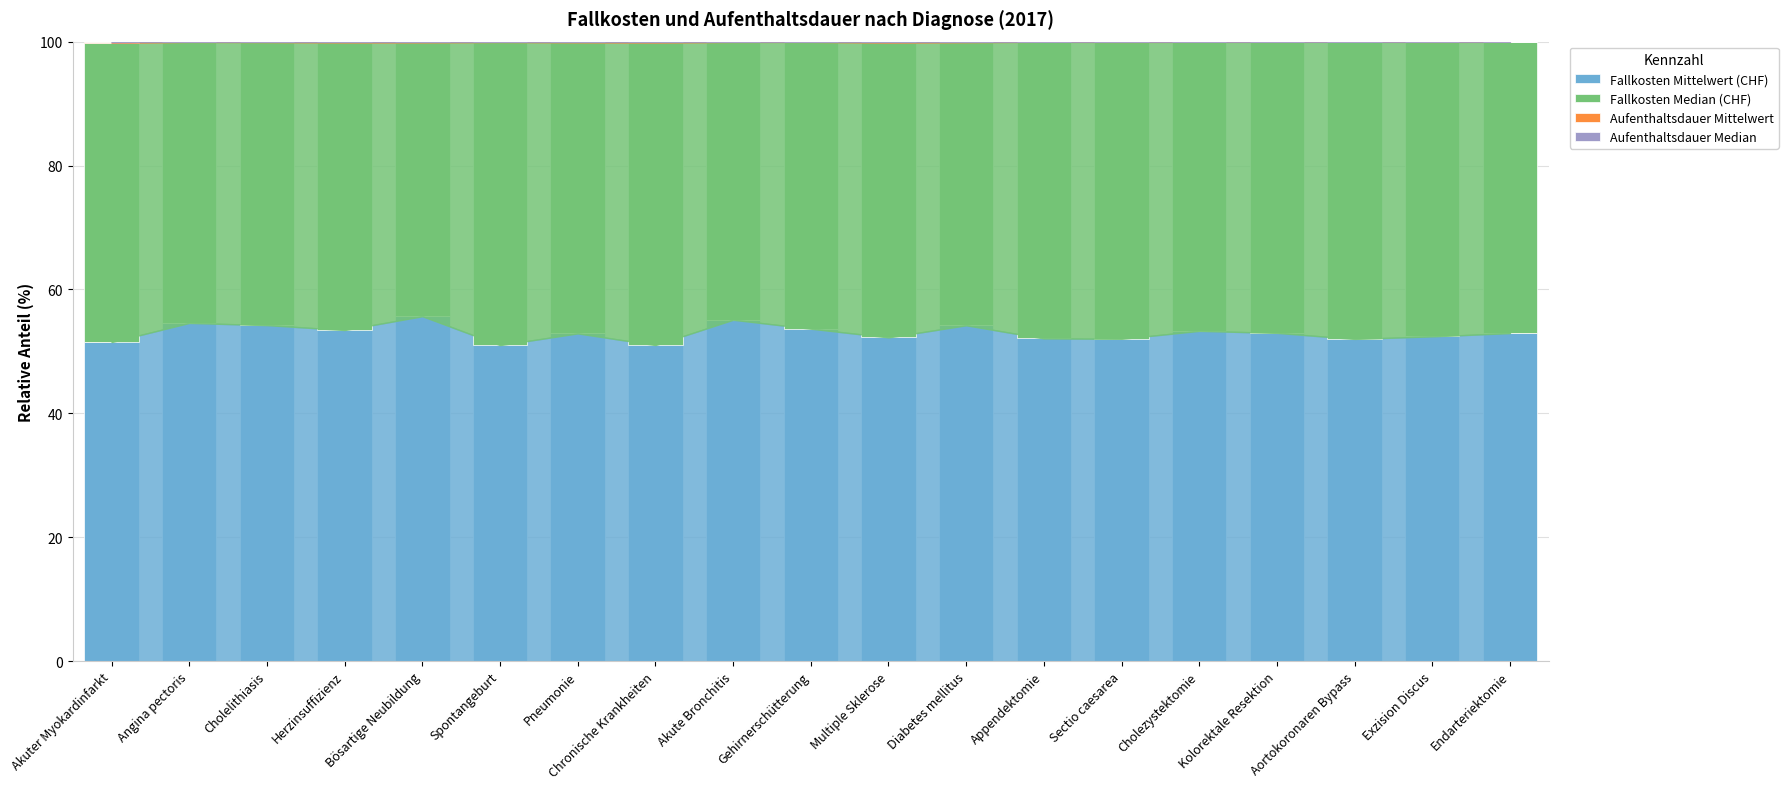

What is the highest value of the Fallkosten Mittelwert (CHF) series?

55.7